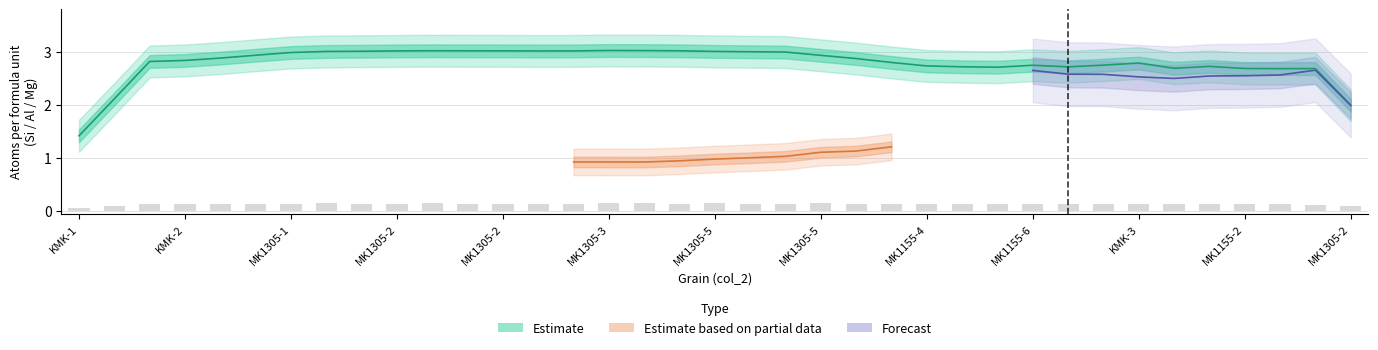

How many values in the Al series are below 1?

12